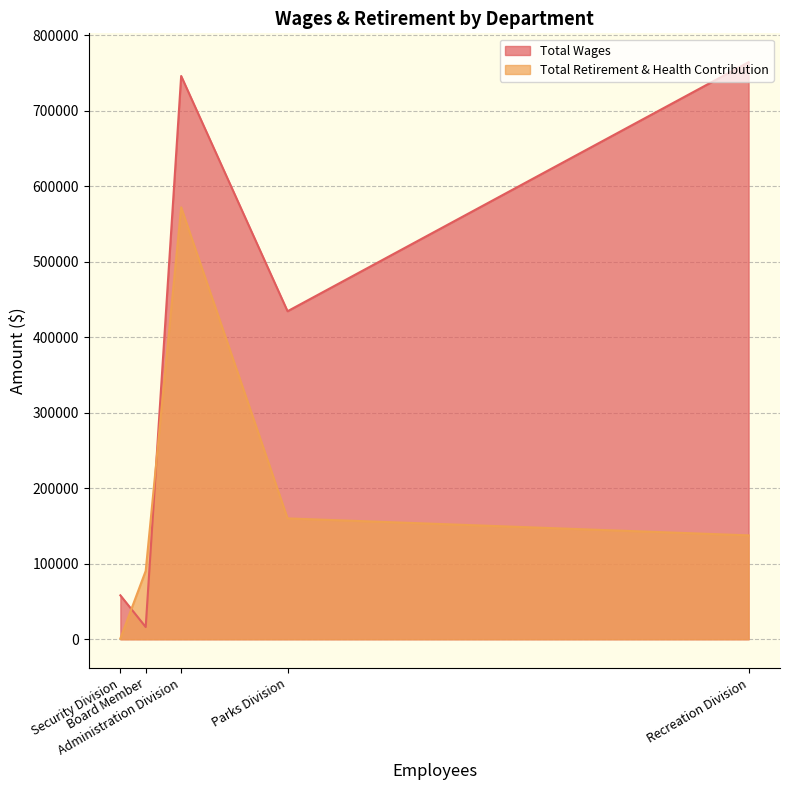

Reading left to right, list all the values displayed in this chart.

Total Wages: Recreation Division=764443	Administration Division=746161	Parks Division=434524	Security Division=58155	Board Member=16200
Total Retirement & Health Contribution: Recreation Division=137595	Administration Division=572207	Parks Division=160093	Security Division=1026	Board Member=90514